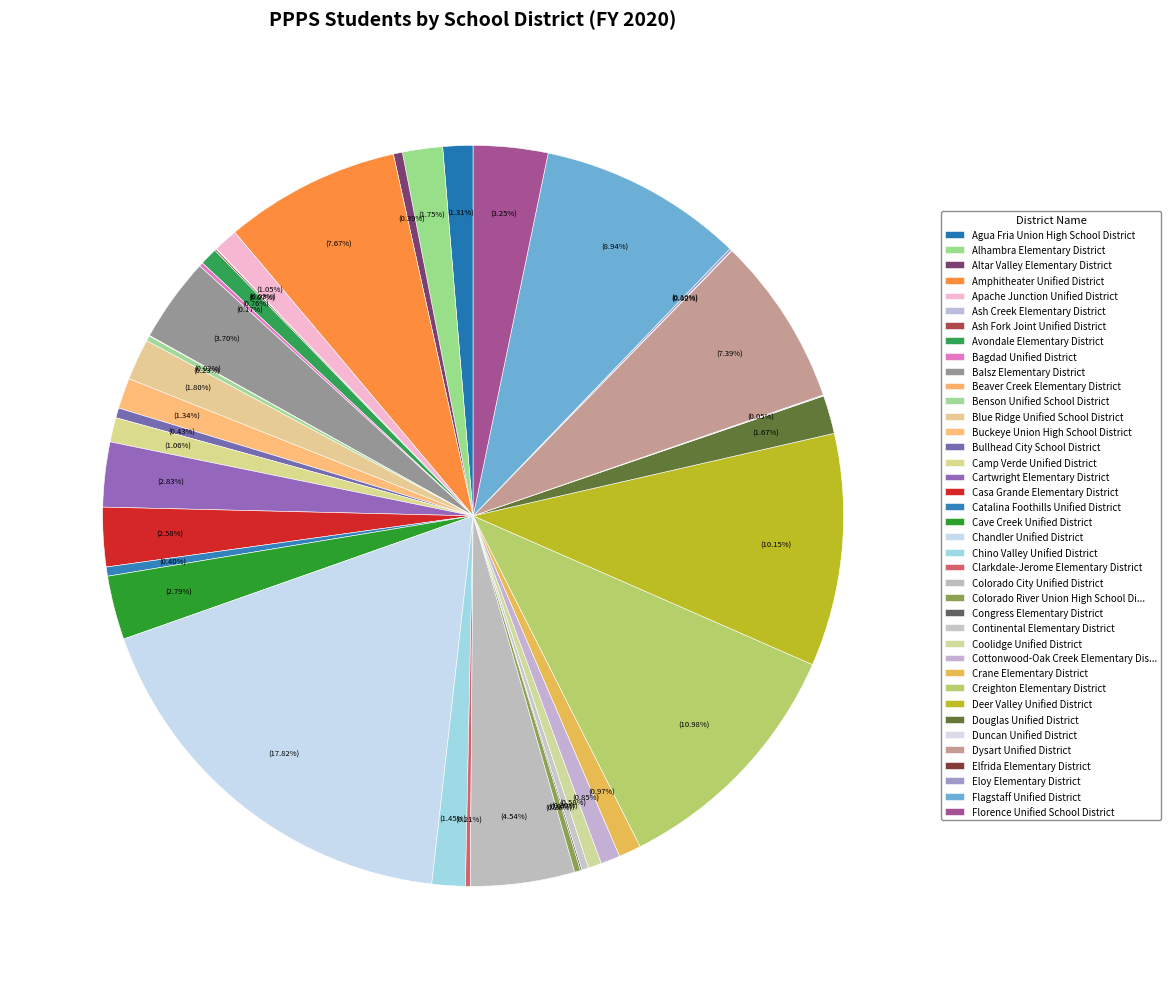

Count the number of slices in the pie.

39